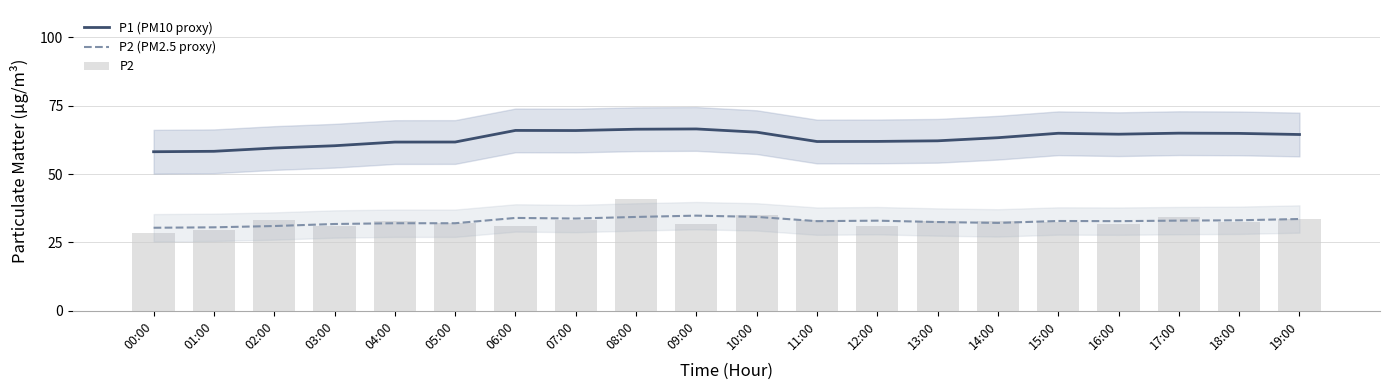

How many data points in P1 (PM10 proxy) are less than 64?

10